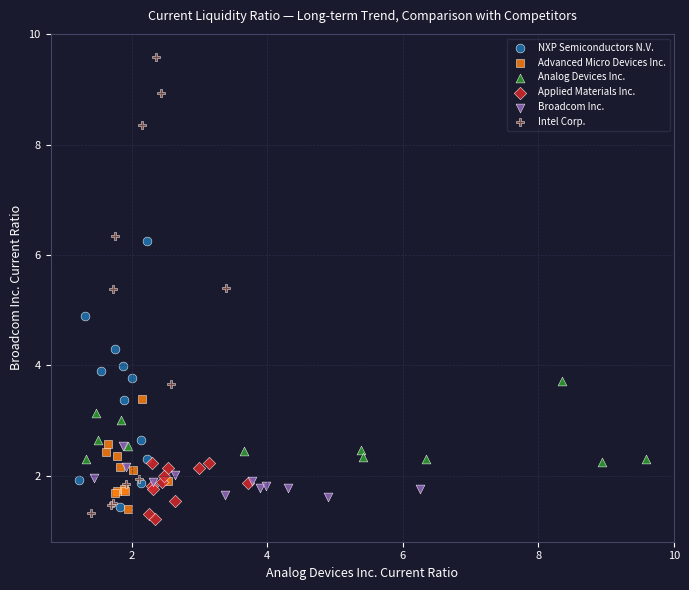

Which series reaches the maximum Y coordinate?

Intel Corp.